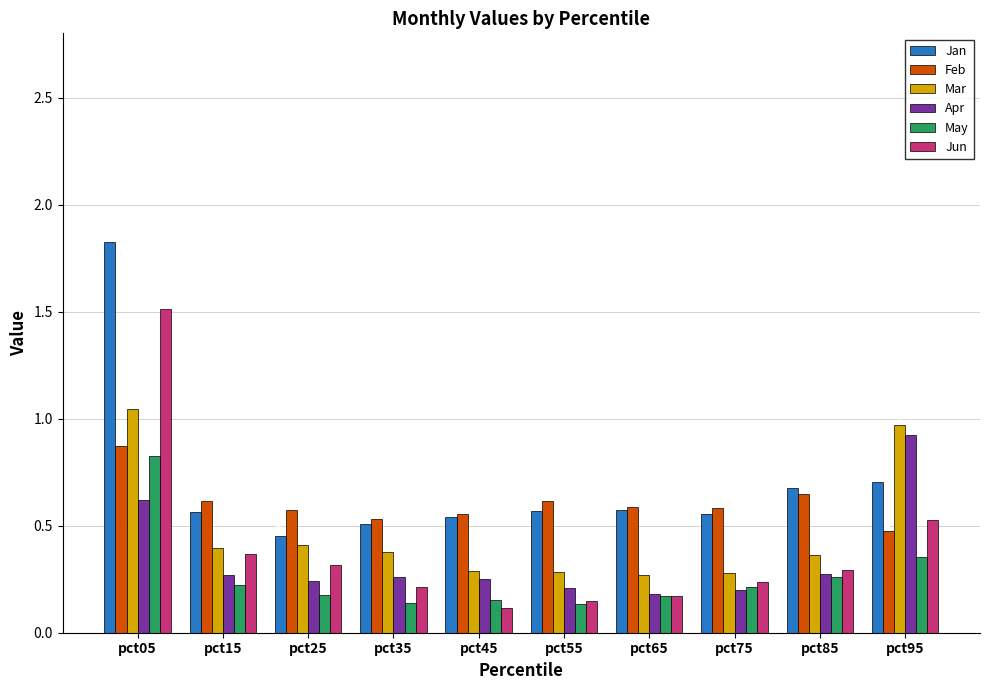

What is the difference between the second highest and second lowest values in the Apr series?

0.4